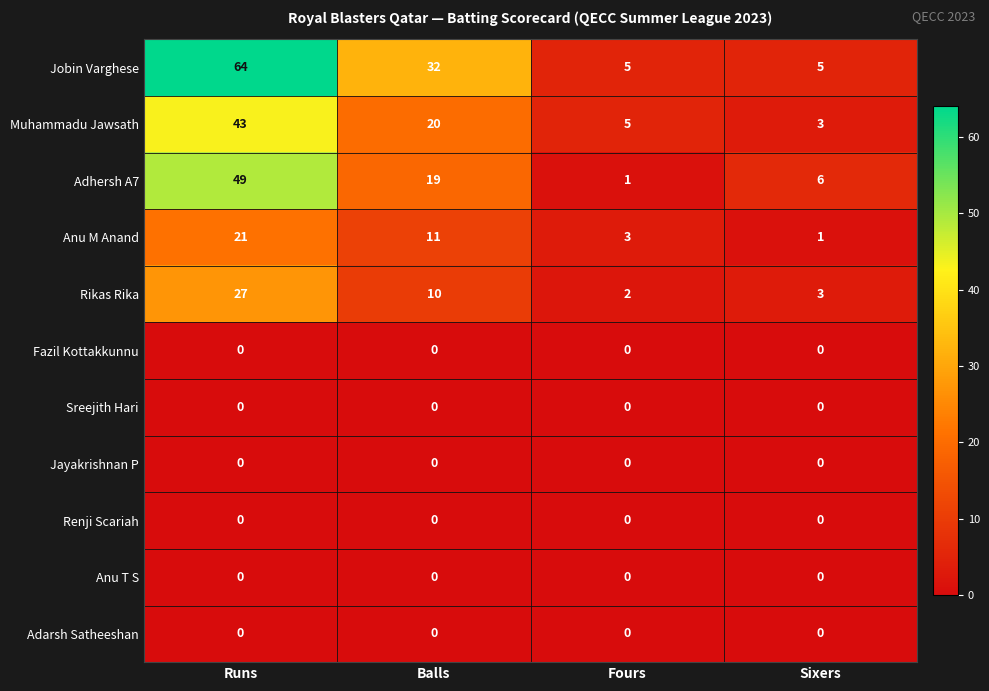

At how many categories does at least one series exceed 13?

2